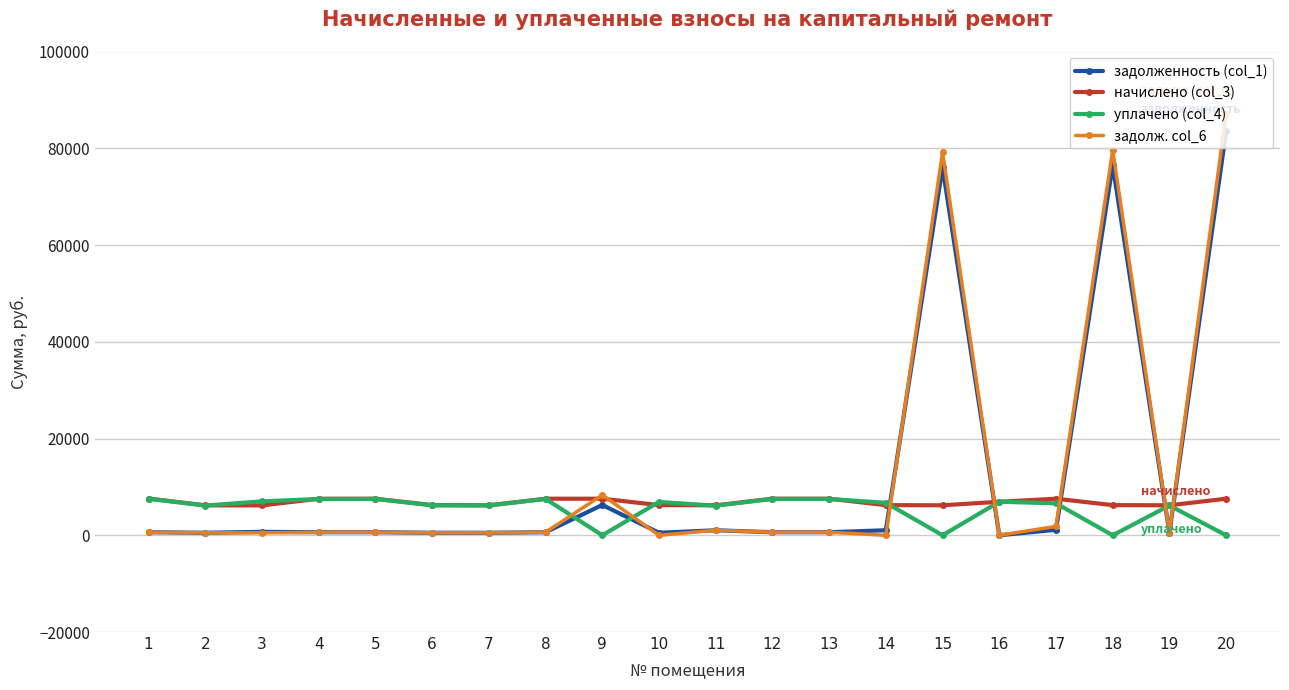

What is the spread (max minus min) of values at 7?

5680.5